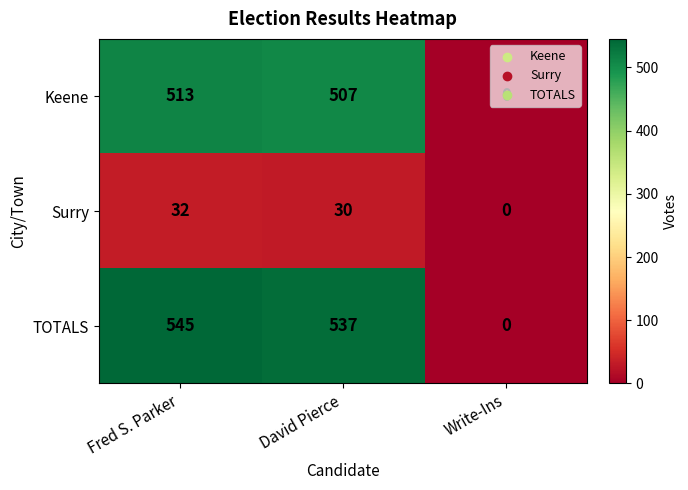

Count the number of categories in the chart.

3